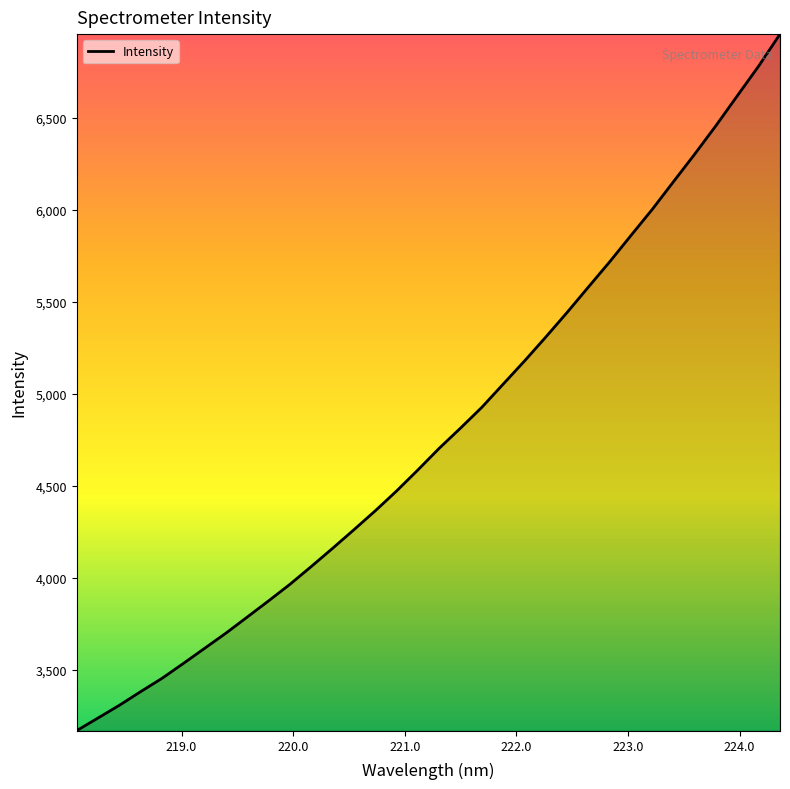

What is the difference between the maximum and minimum values?

3789.1